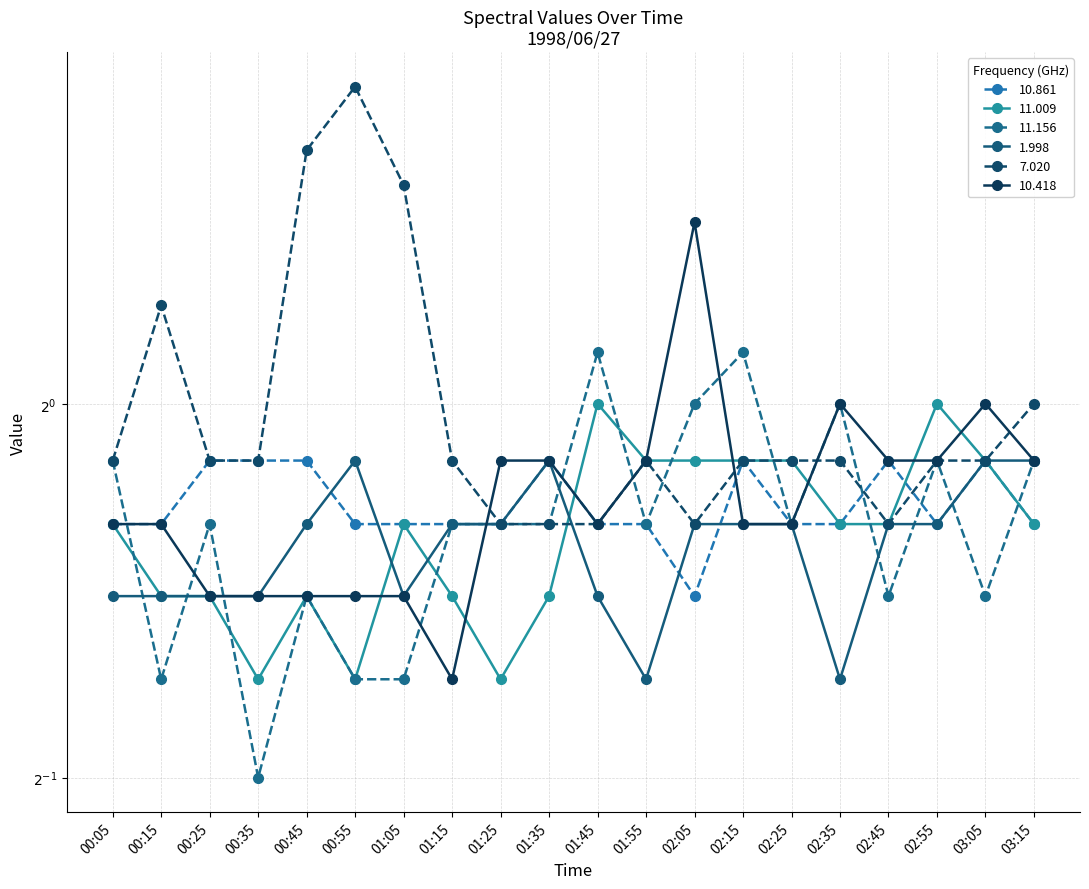

What is the value of the 1.998 point at the 9th from the left?

0.8